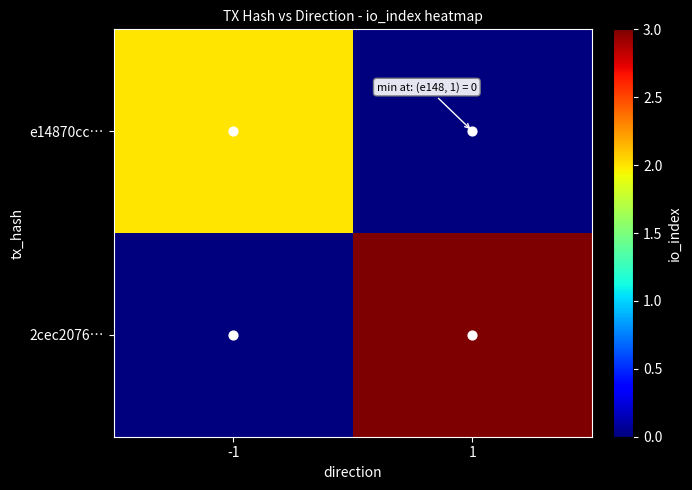

What is the difference between the highest and lowest values at -1?

2